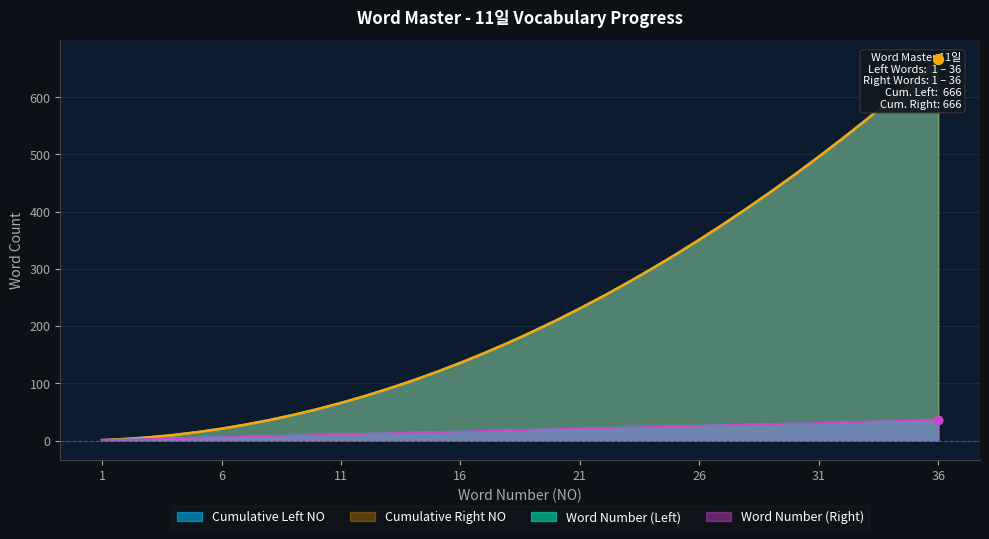

What is the difference between the Cumulative Left values at 31 and 36?

170